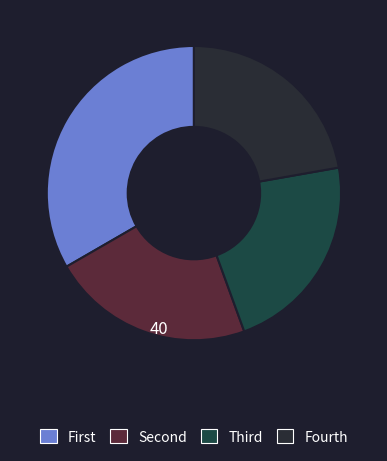

How many slices are in this pie chart?

4